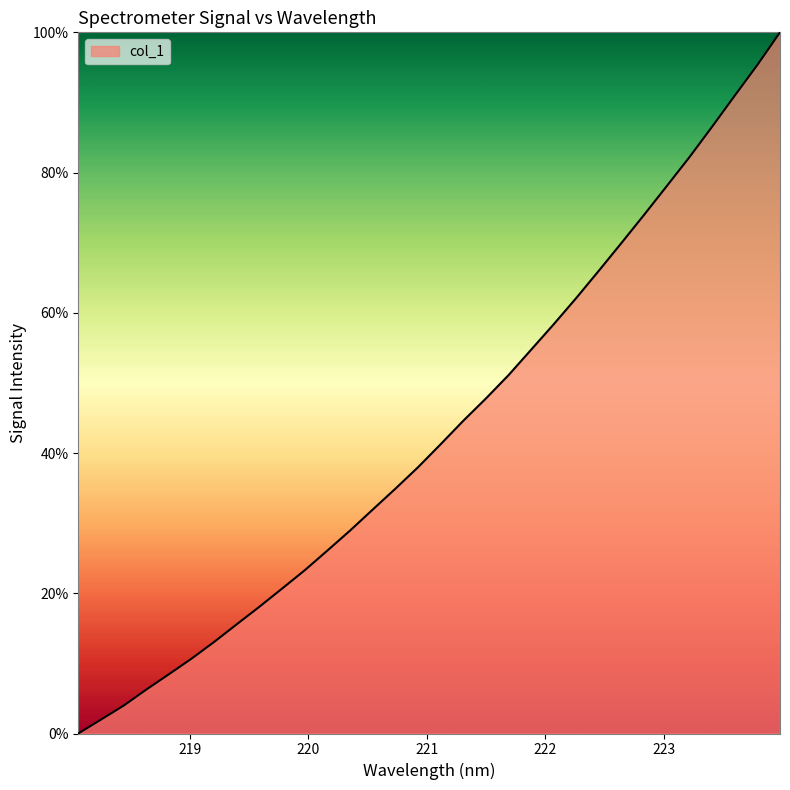

Reading right to left, extract all data points from this chart.

100.0	95.4	91.0	86.6	82.2	78.1	74.0	70.0	66.0	62.1	58.4	54.8	51.1	47.8	44.6	41.3	38.0	34.9	31.9	29.0	26.1	23.3	20.7	18.1	15.6	13.1	10.7	8.5	6.3	4.0	2.0	0.0